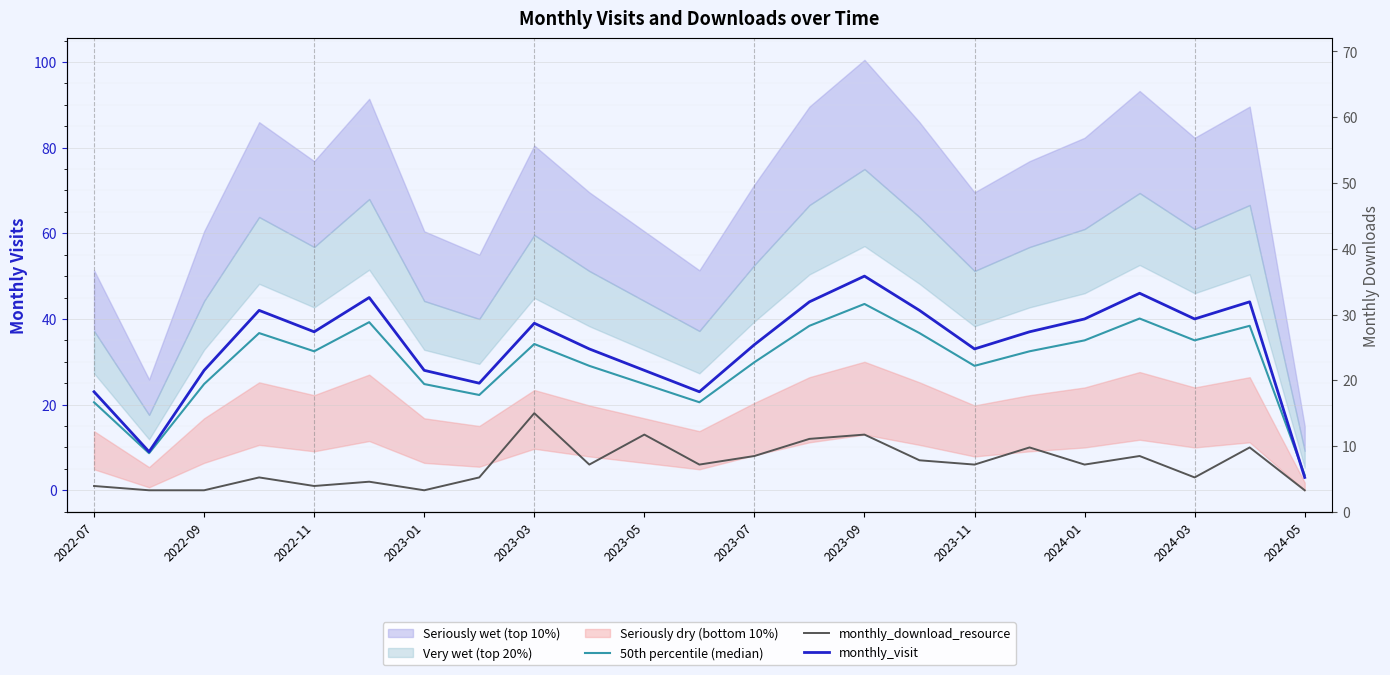

Which has a higher value, 2024-01 or 16?

2024-01